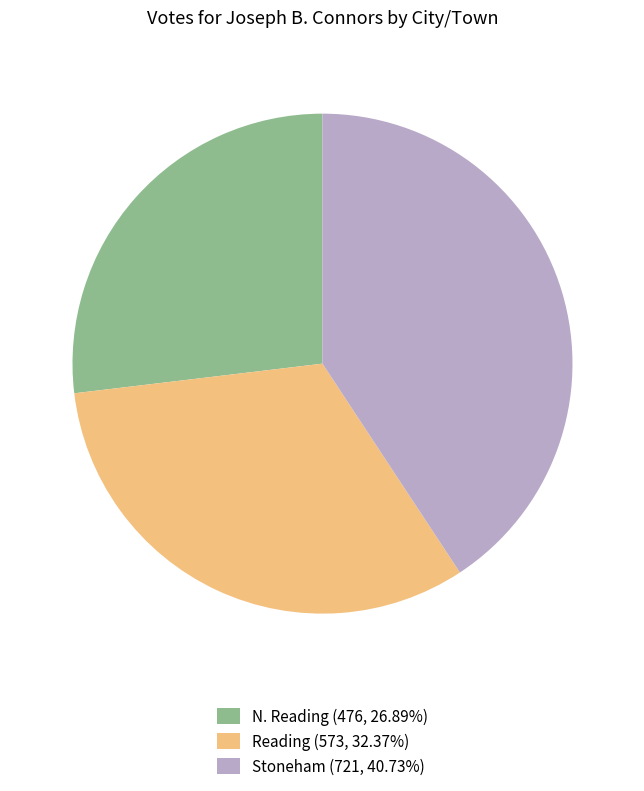

Does Reading (573, 32.37%) account for over 50% of the chart?

No